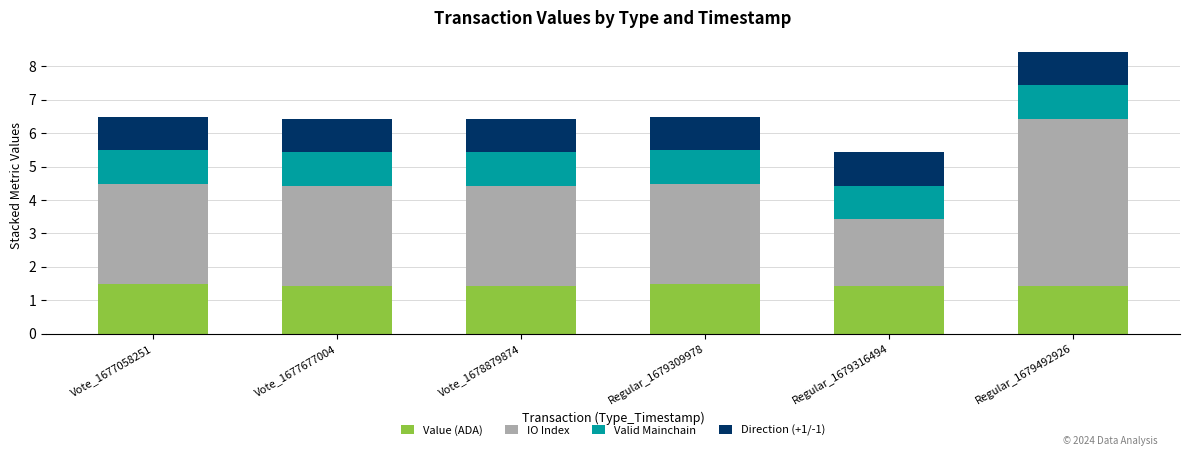

True or false: Value (ADA) has a value of 1.4 at Vote_1678879874.

True